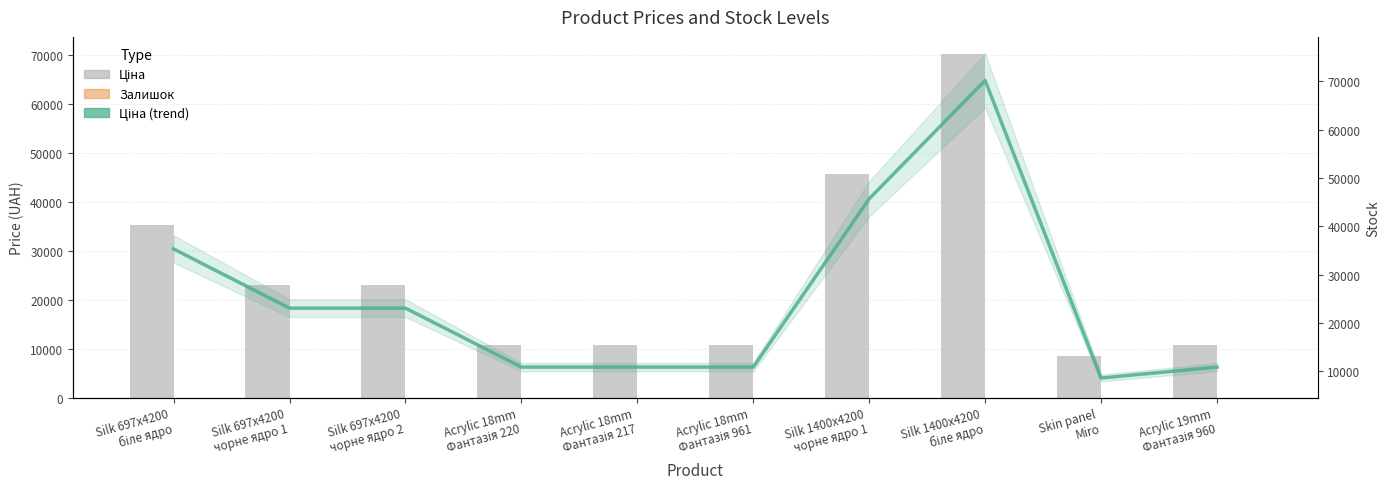

List the series in order of their peak value, lowest first.

Залишок, Ціна, Ціна (trend)